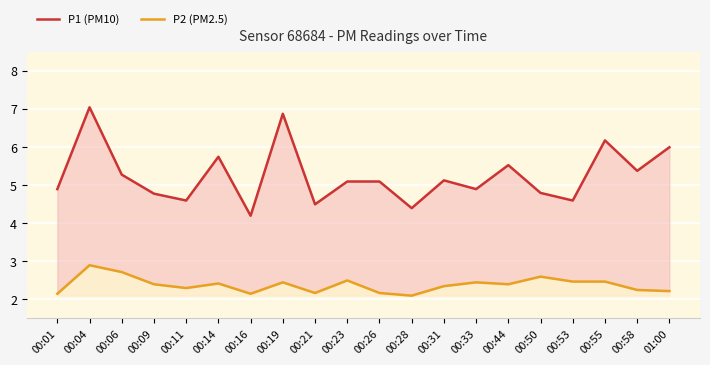

In P2 (PM2.5), how many points are higher than both neighbors (excluding endpoints)?

6